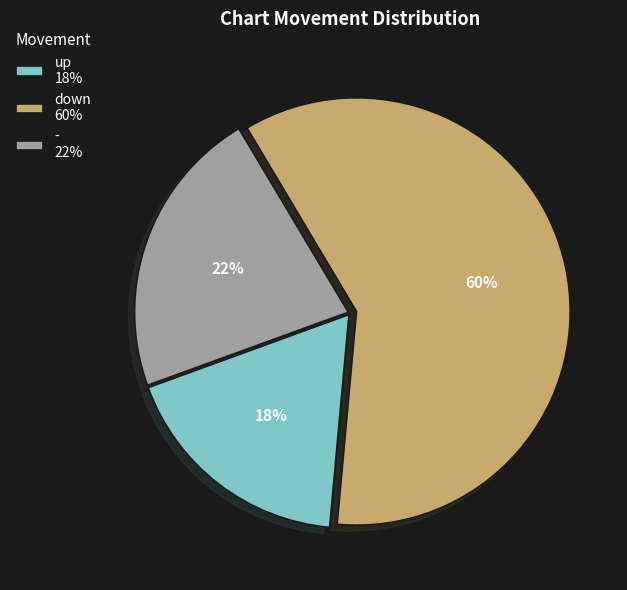

To the nearest percent, what is the difference between the largest and smallest slice percentages?

42%